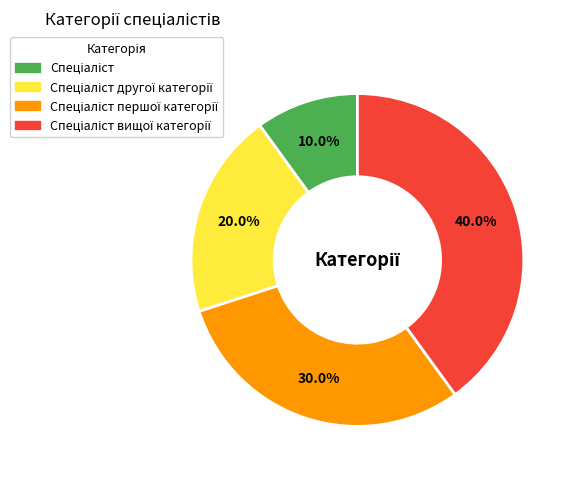

Is there a majority slice in this chart?

No